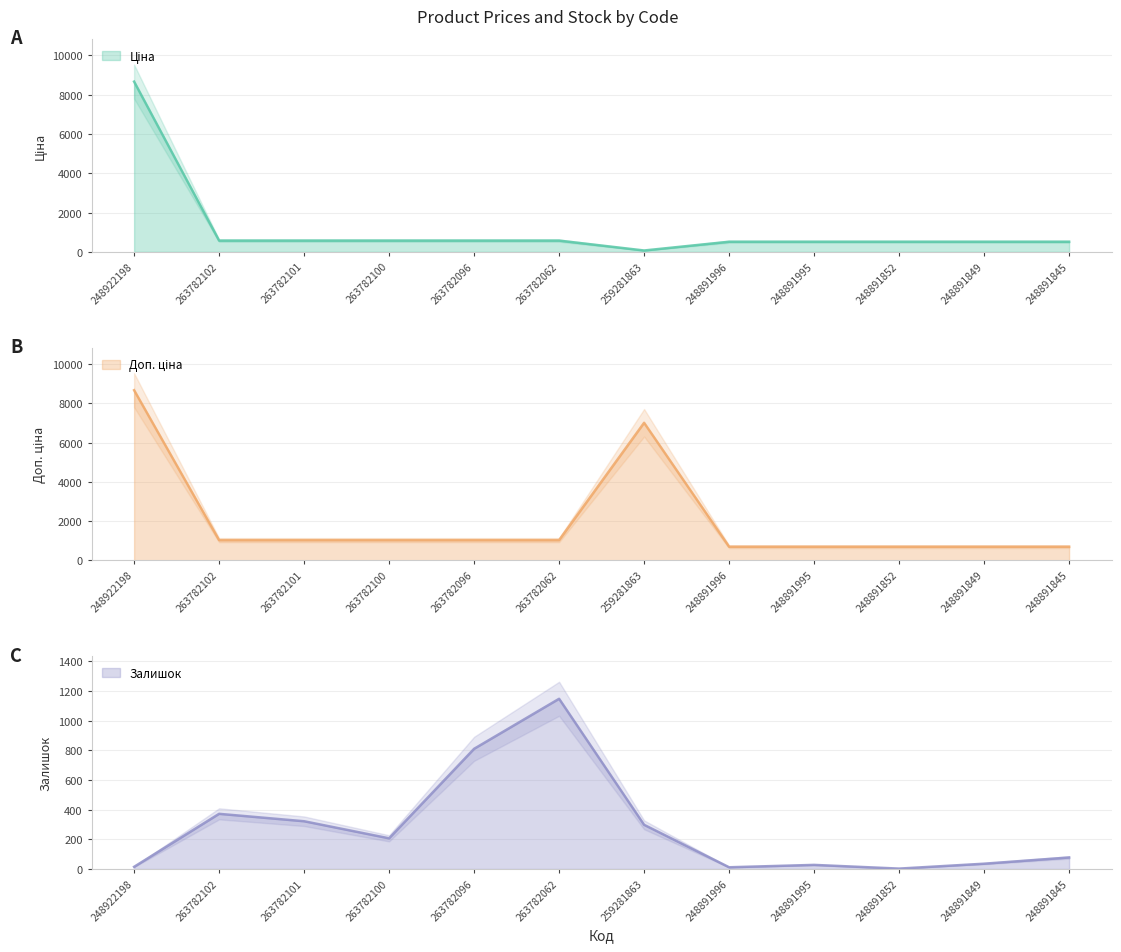

What is the highest value of the Ціна series?

8669.7